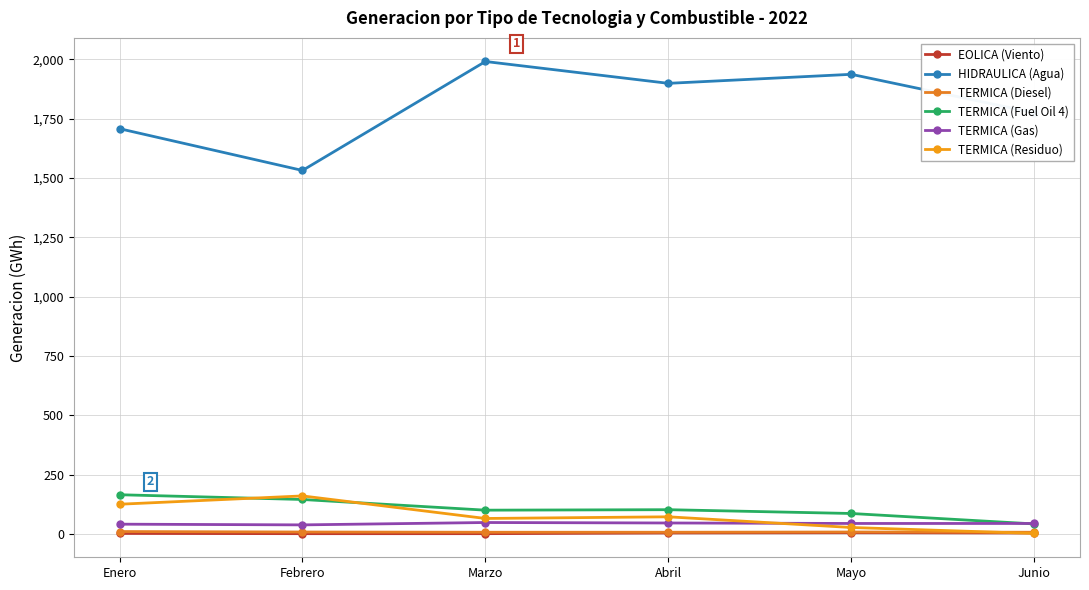

Does the chart have visible grid lines?

Yes